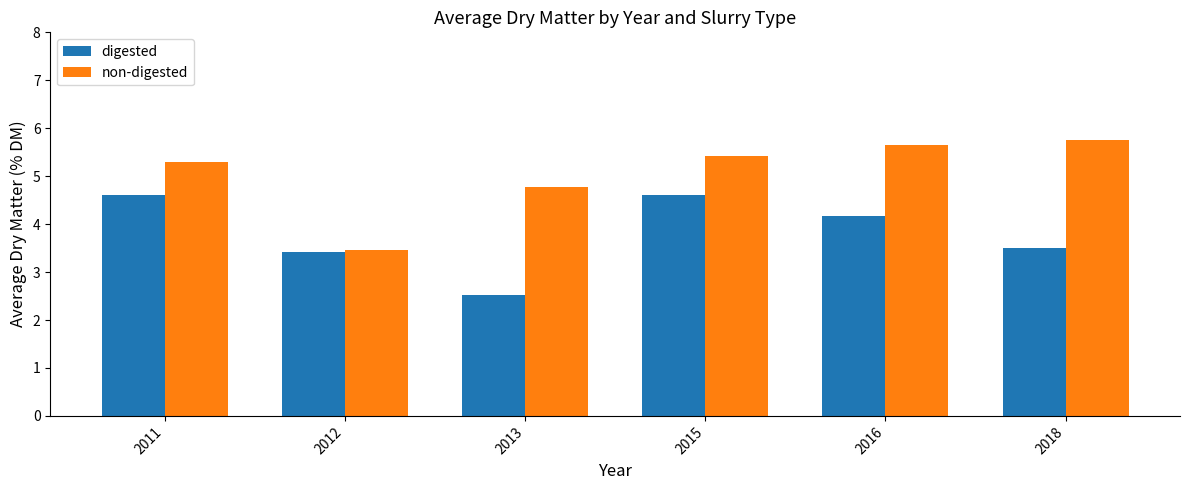

What is the value of the digested bar at the 5th from the left?

4.2